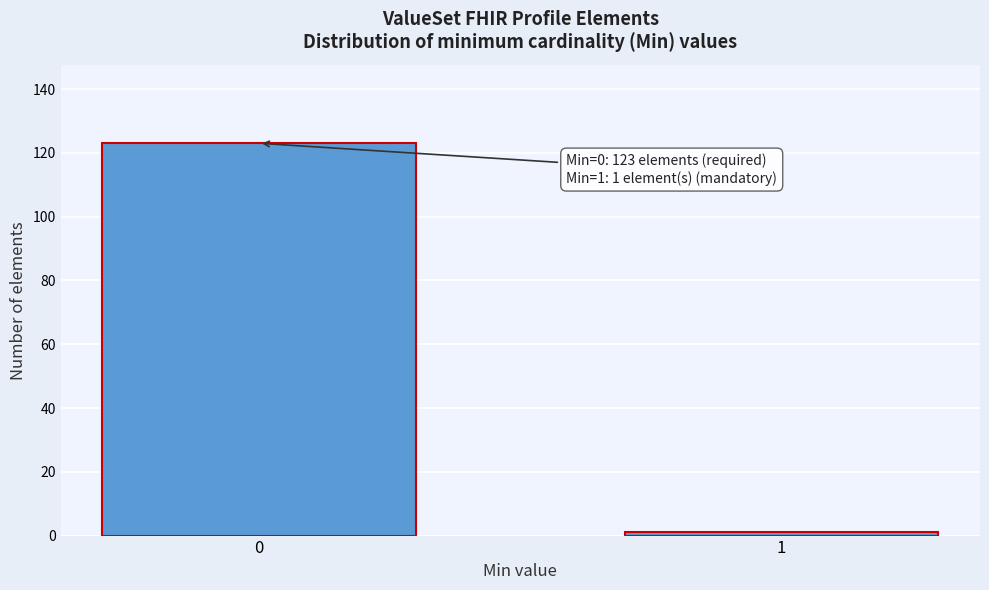

Reading right to left, extract all data points from this chart.

1=1	0=123